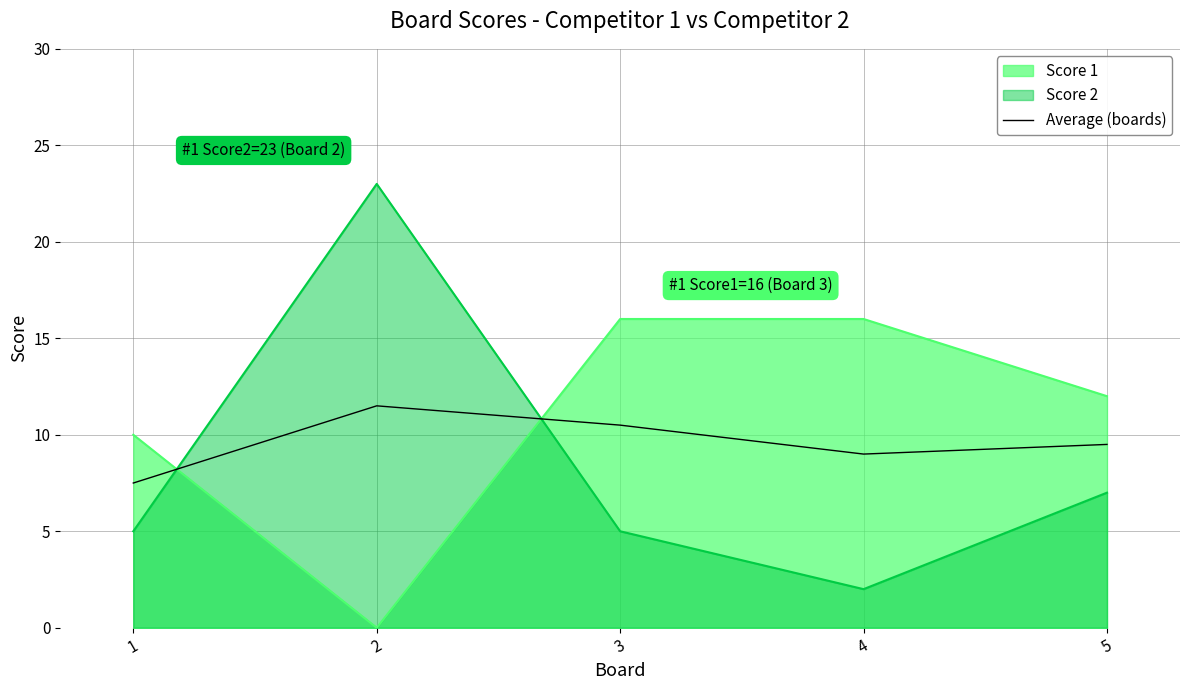

Rank the categories by value from highest to lowest.

2, 3, 5, 4, 1